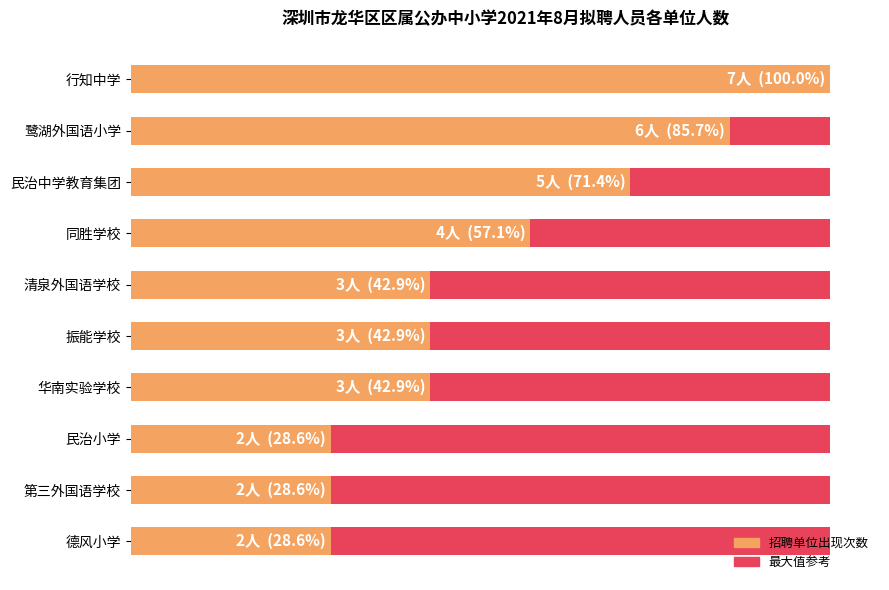

How many categories are shown in the chart?

10